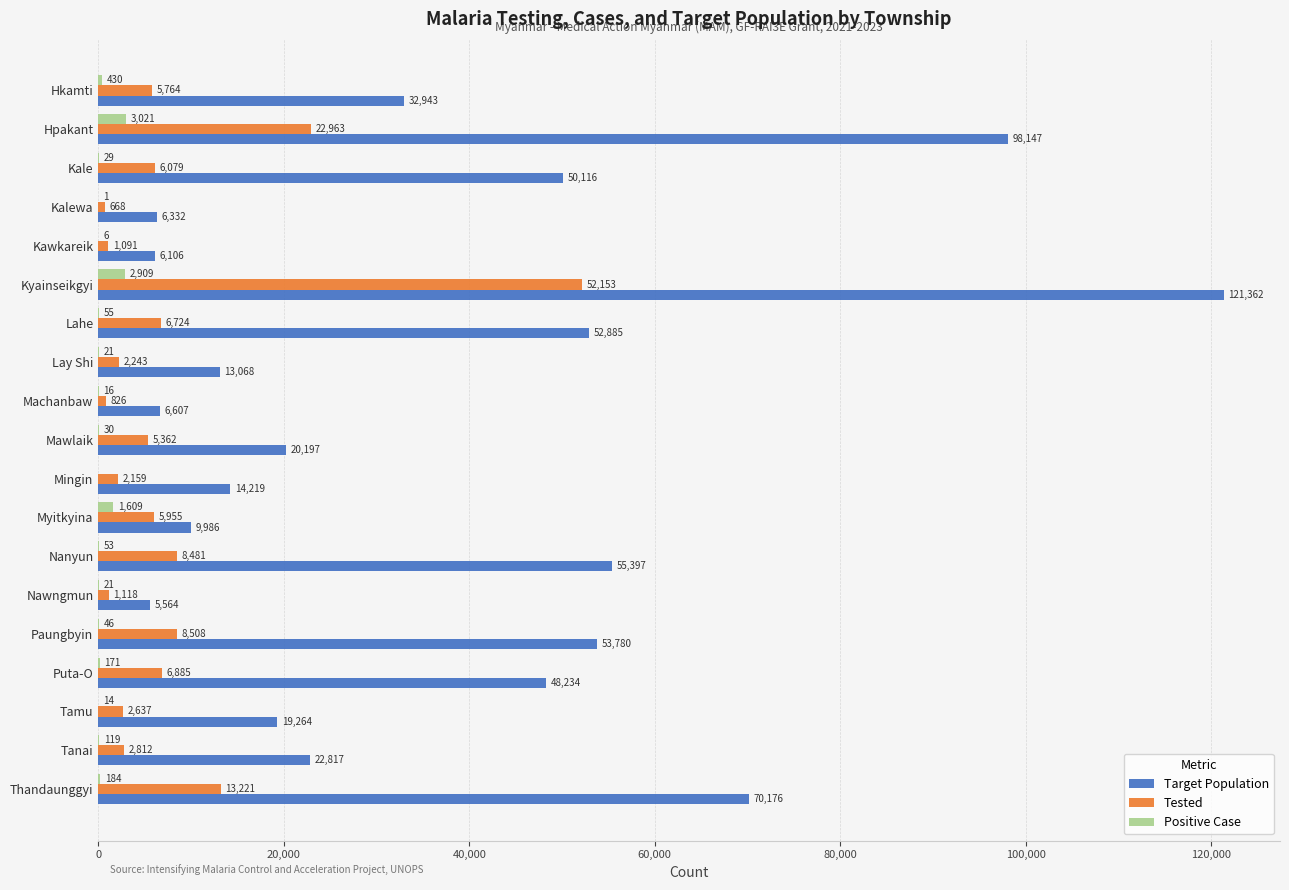

What is the total value across all series at Tanai?

25748